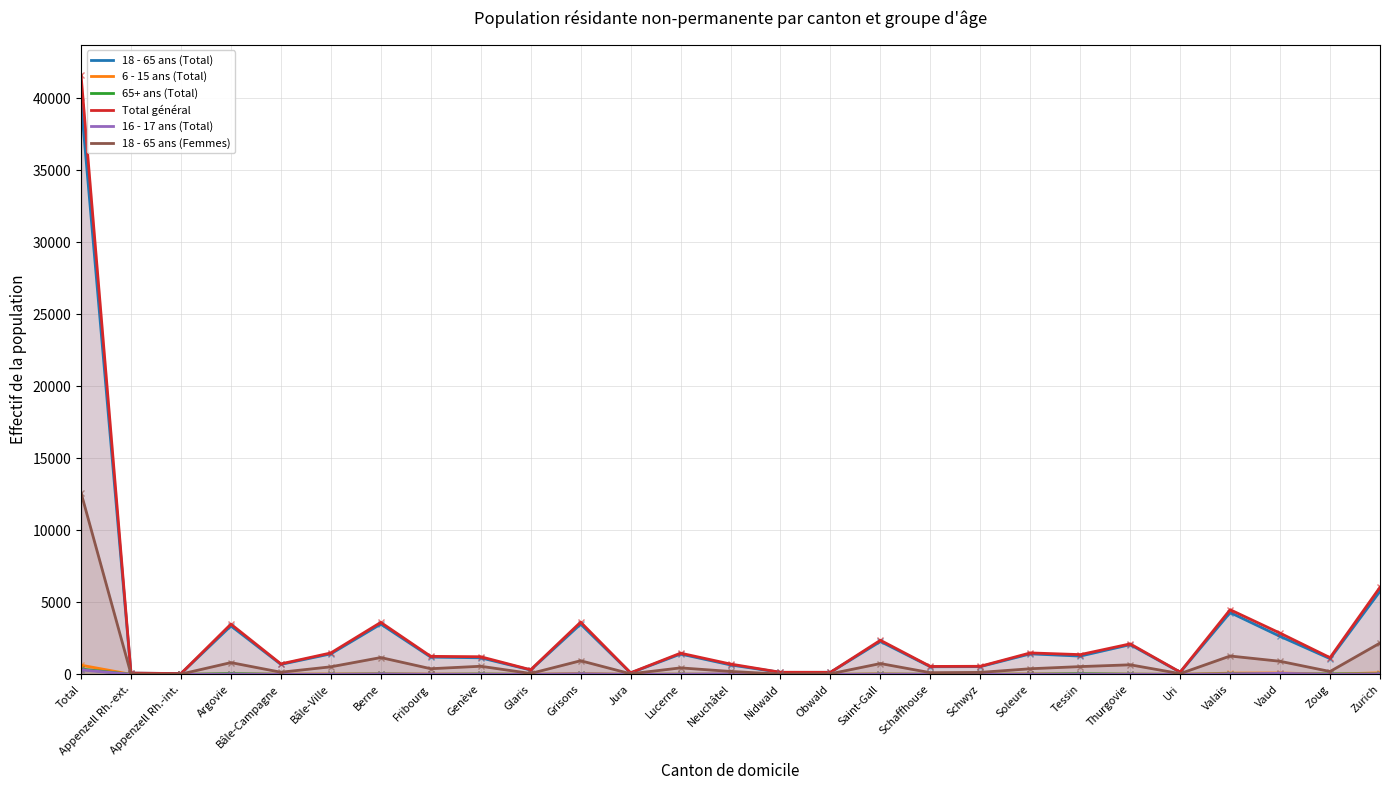

What is the average value of the 18 - 65 ans (Total) series?

2945